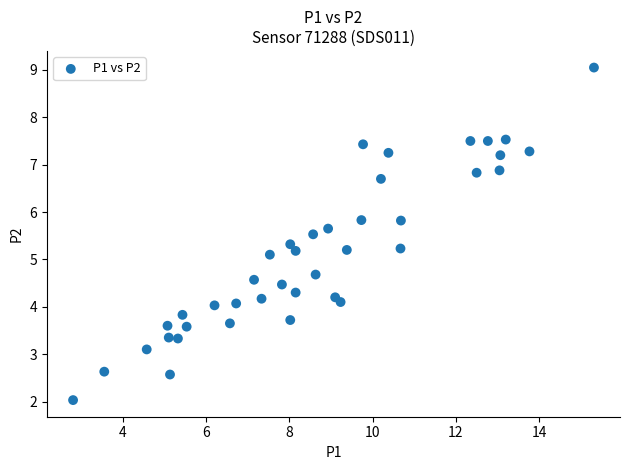

What is the range of Y values (max minus min)?

7.0